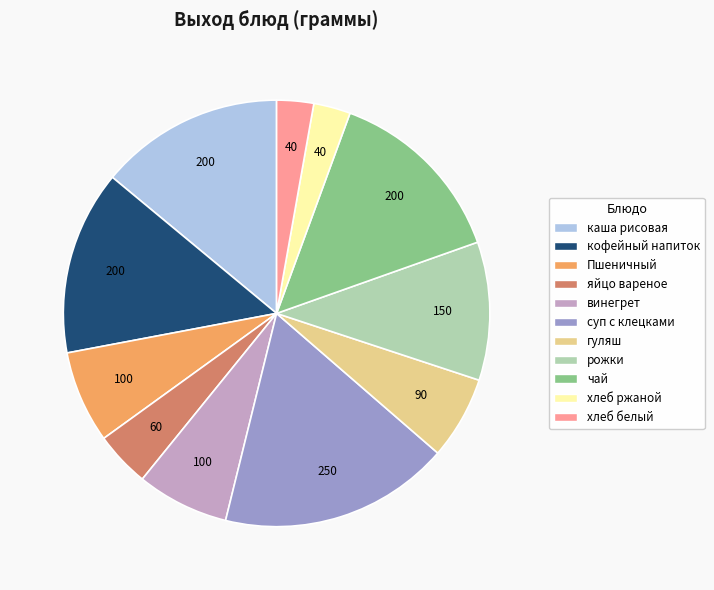

Which category has the biggest portion of the pie?

суп с клецками